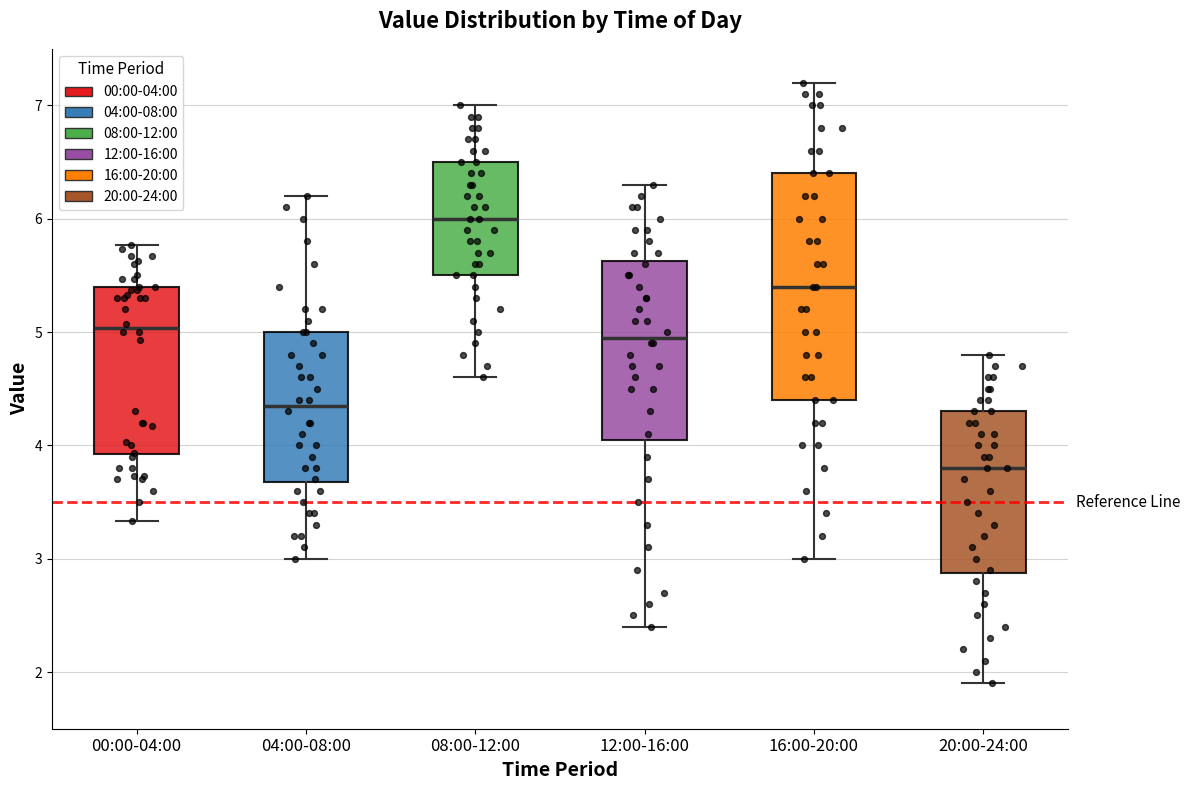

Which box's median line is the highest?

08:00-12:00